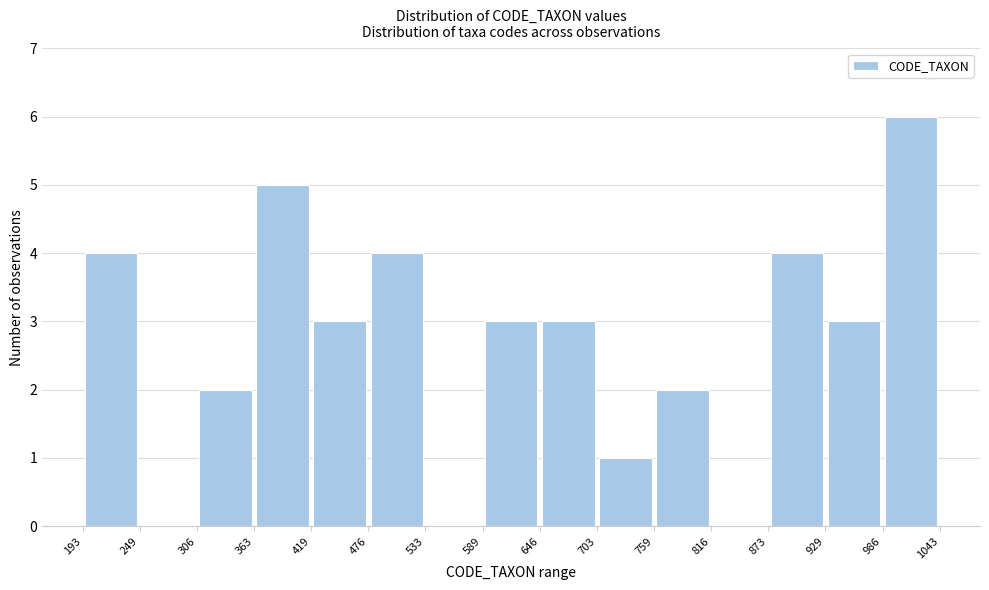

Reading left to right, transcribe this chart: for each bar, give the range it covers on the x-axis and its height. The values are not printed on the chart, so give them approximately, as read against the axis.

193 to 249: 4
249 to 306: 0
306 to 363: 2
363 to 419: 5
419 to 476: 3
476 to 533: 4
533 to 589: 0
589 to 646: 3
646 to 703: 3
703 to 759: 1
759 to 816: 2
816 to 873: 0
873 to 929: 4
929 to 986: 3
986 to 1043: 6